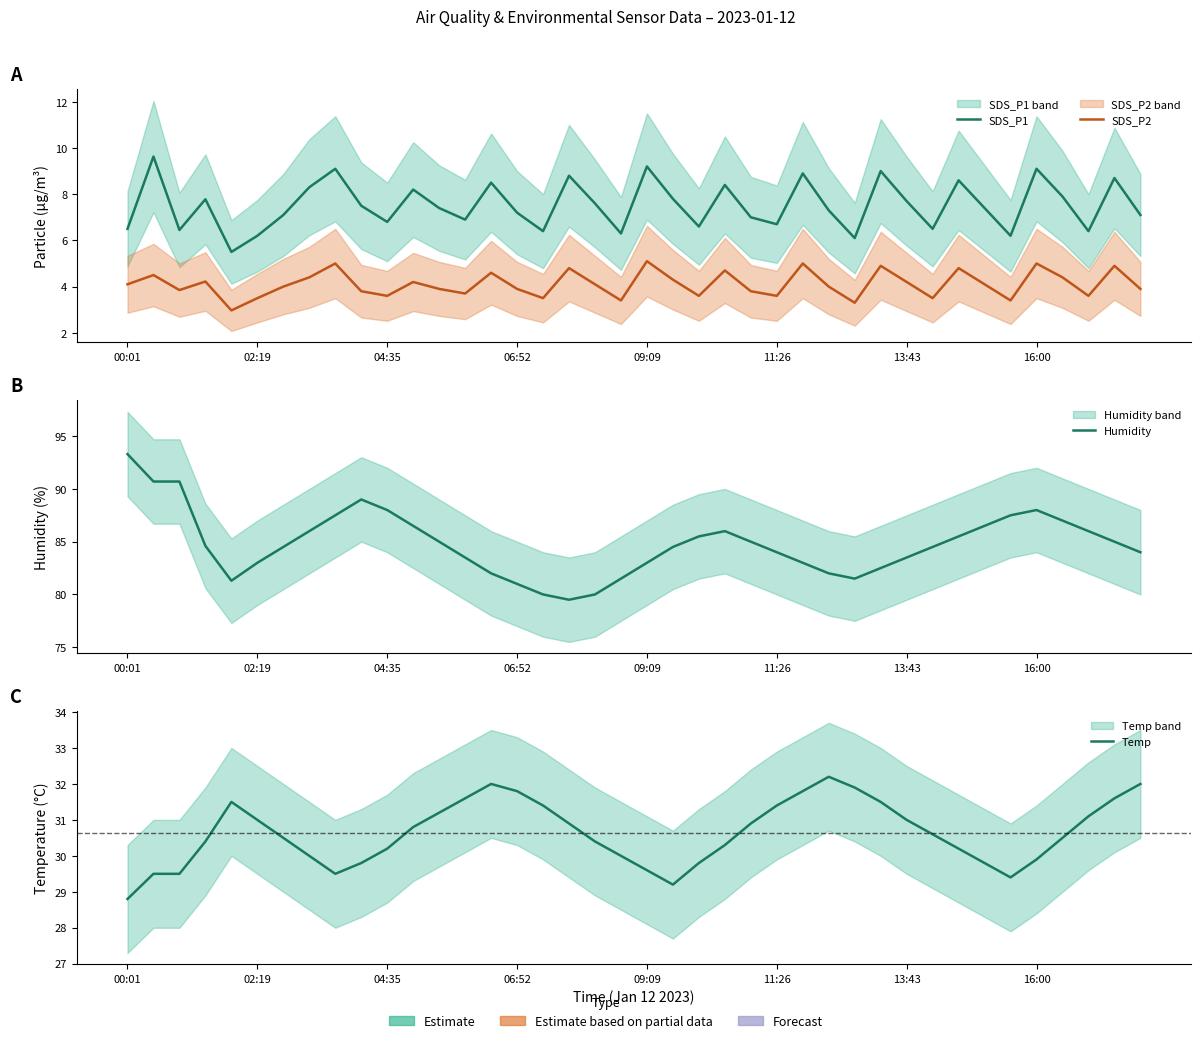

What is the difference between the maximum and second lowest values in the Humidity series?

13.3